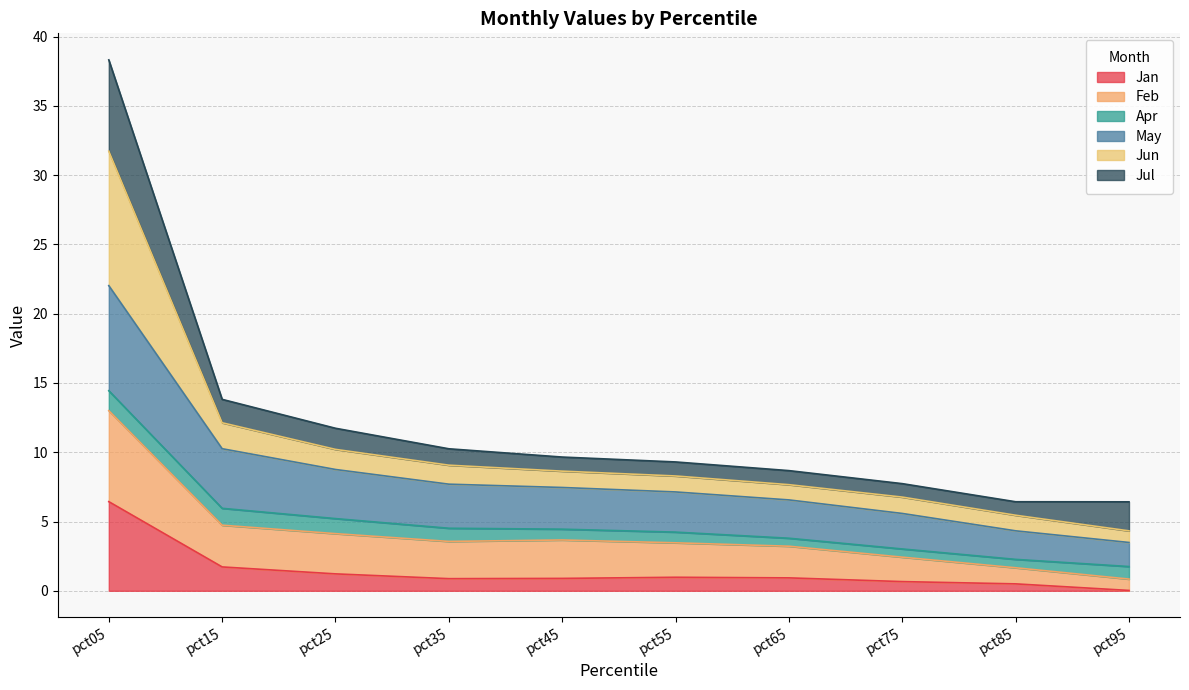

True or false: Jan and Feb cross at least once.

False